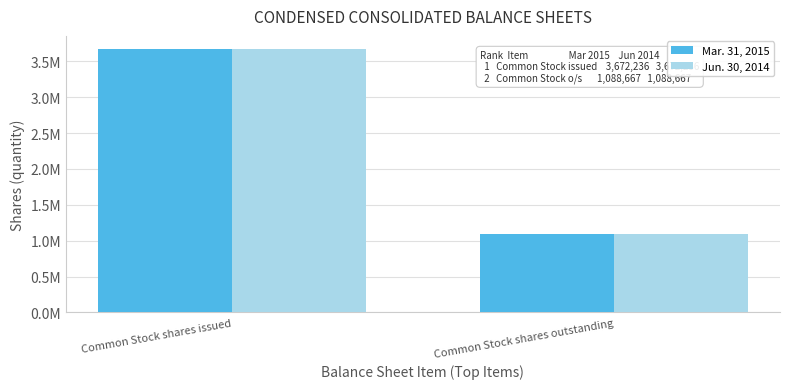

What is the label of the 2nd bar from the left?

Common Stock shares outstanding